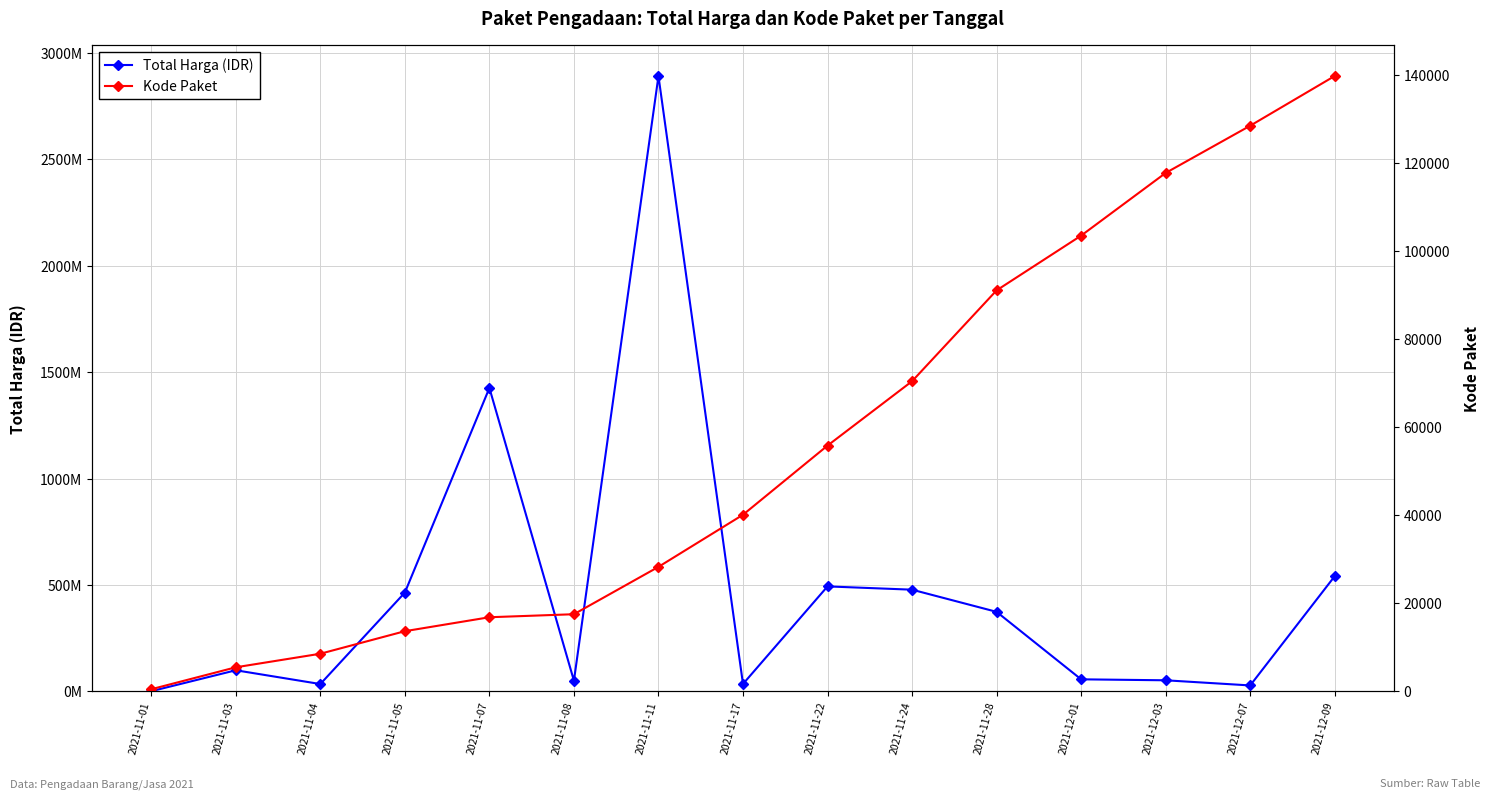

Which series has the largest range (max minus min)?

Total Harga (IDR)